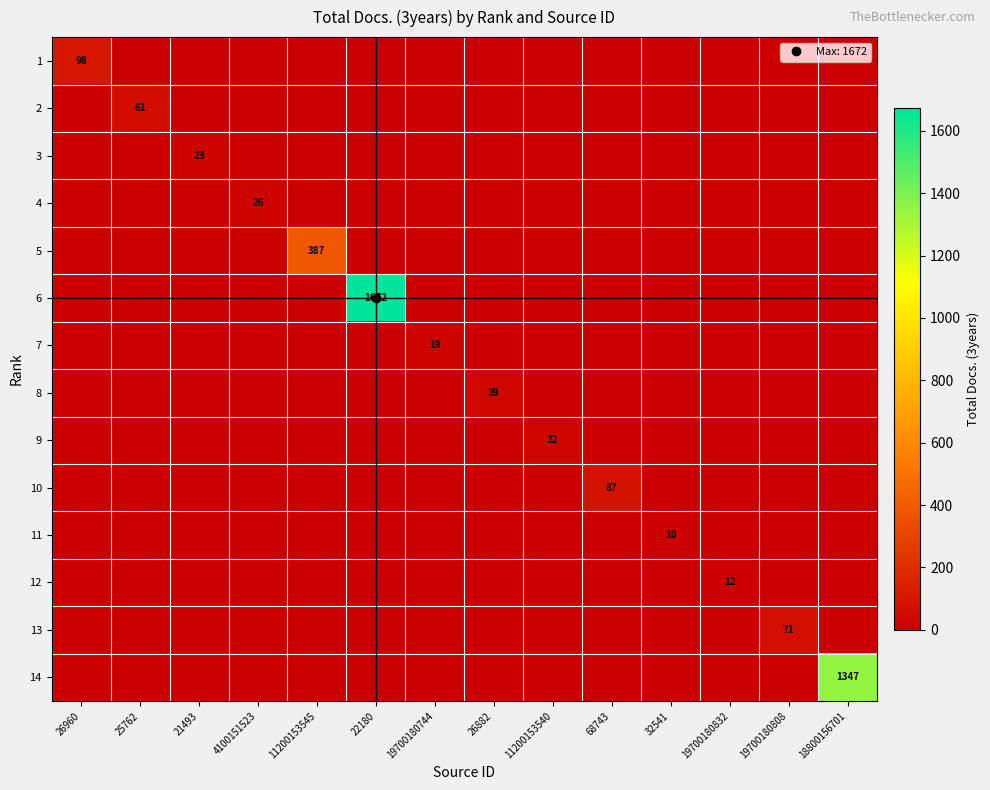

Rank the series at 11200153545 from highest to lowest value.

5, 1, 2, 3, 4, 6, 7, 8, 9, 10, 11, 12, 13, 14